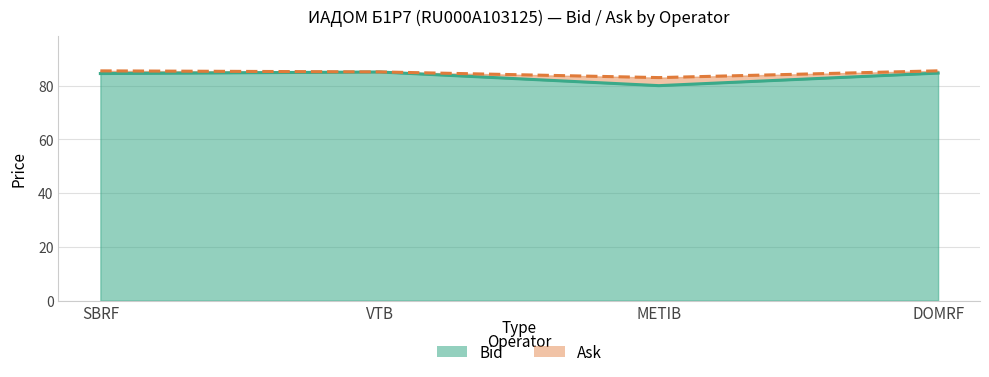

Where does the Bid series first go above 84?

SBRF